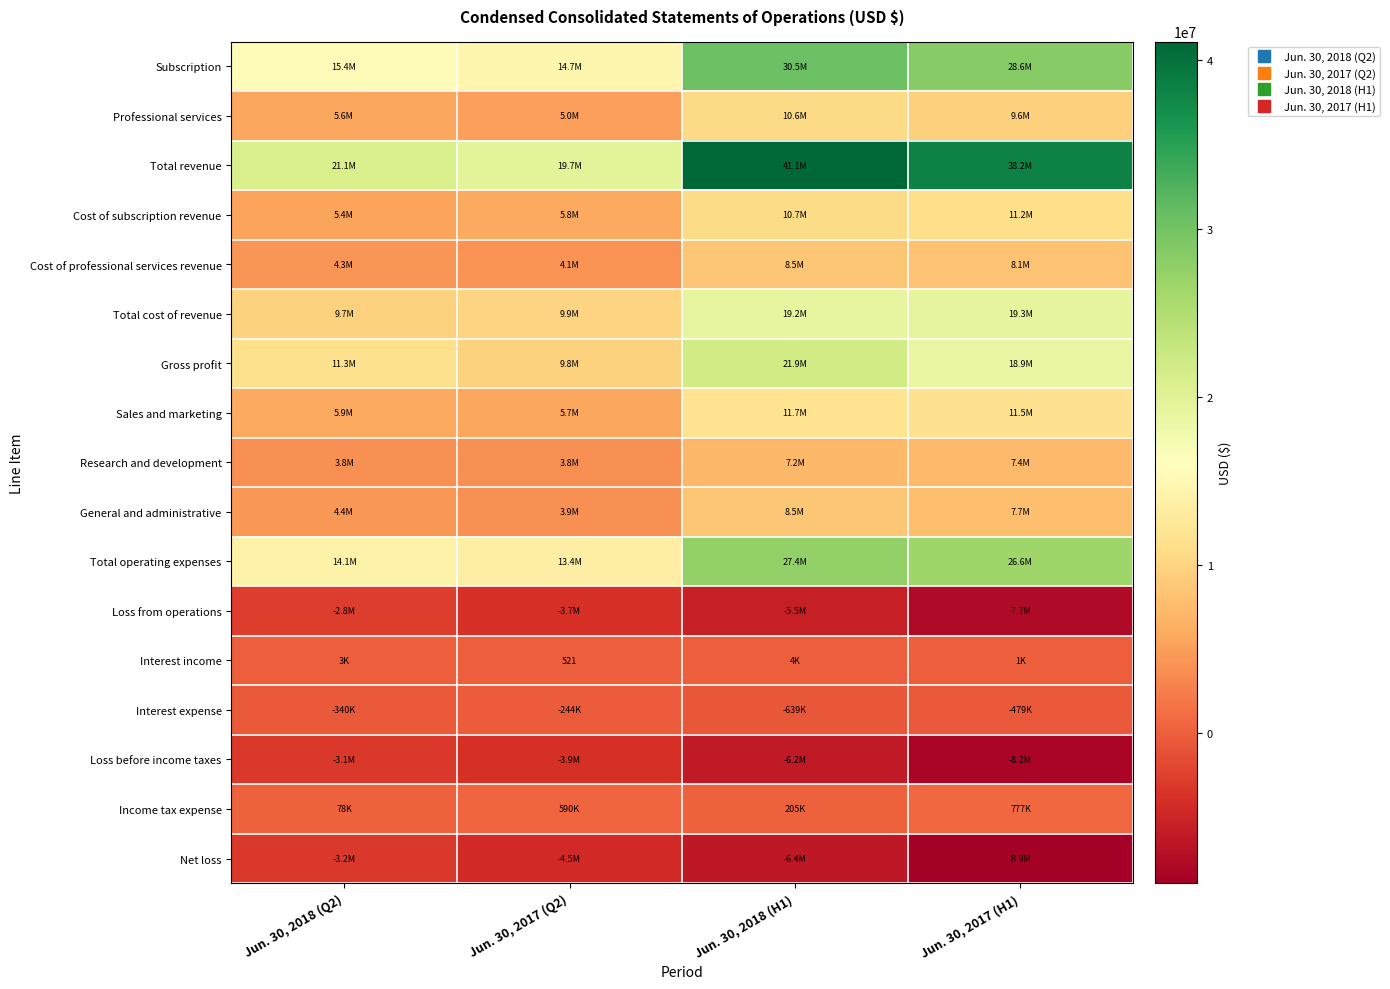

Which series changed the most between Jun. 30, 2018 (Q2) and Jun. 30, 2017 (H1)?

Total revenue